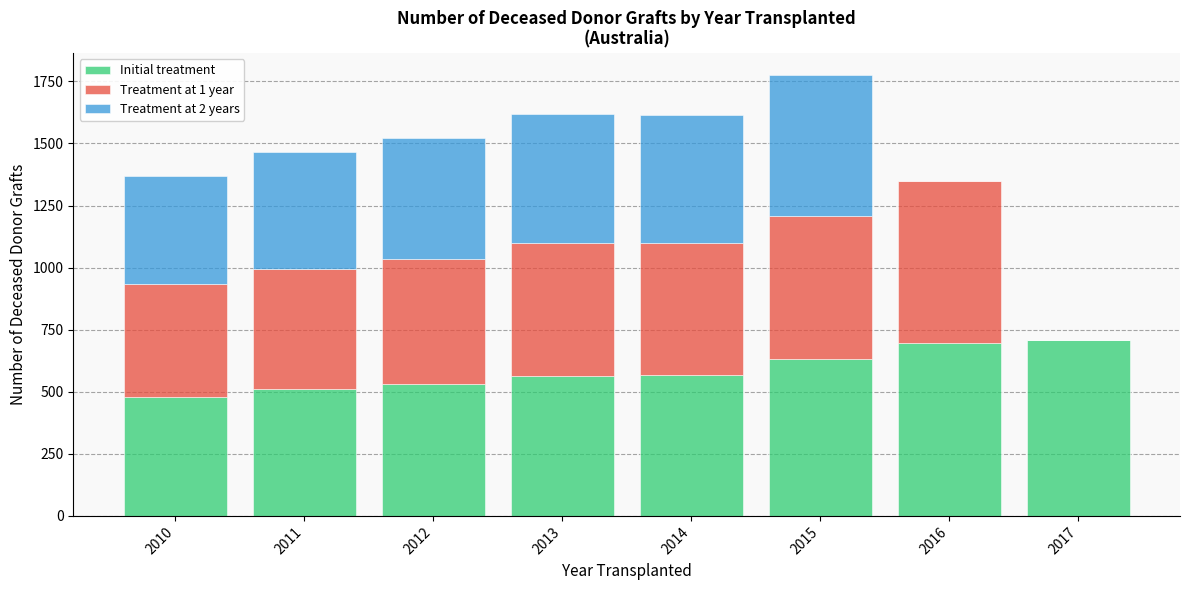

What is the sum of all Initial treatment values?

4692